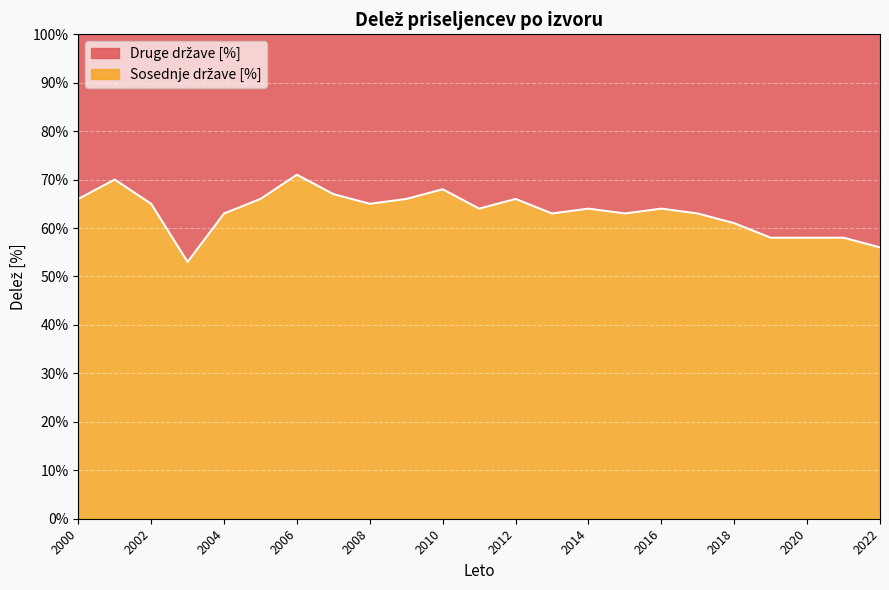

At which label does the data first exceed 64?

2000